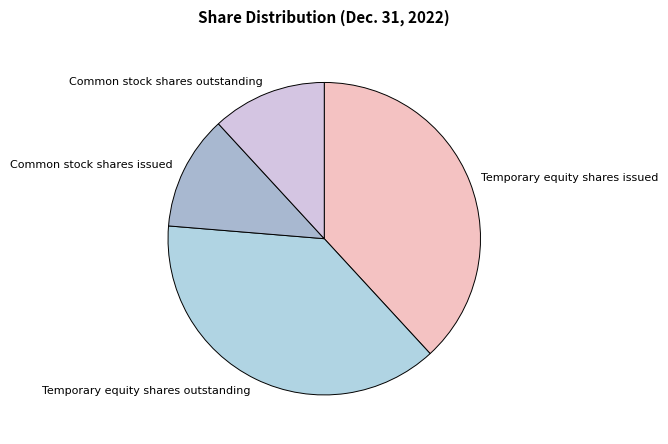

Does Common stock shares issued account for over 50% of the chart?

No